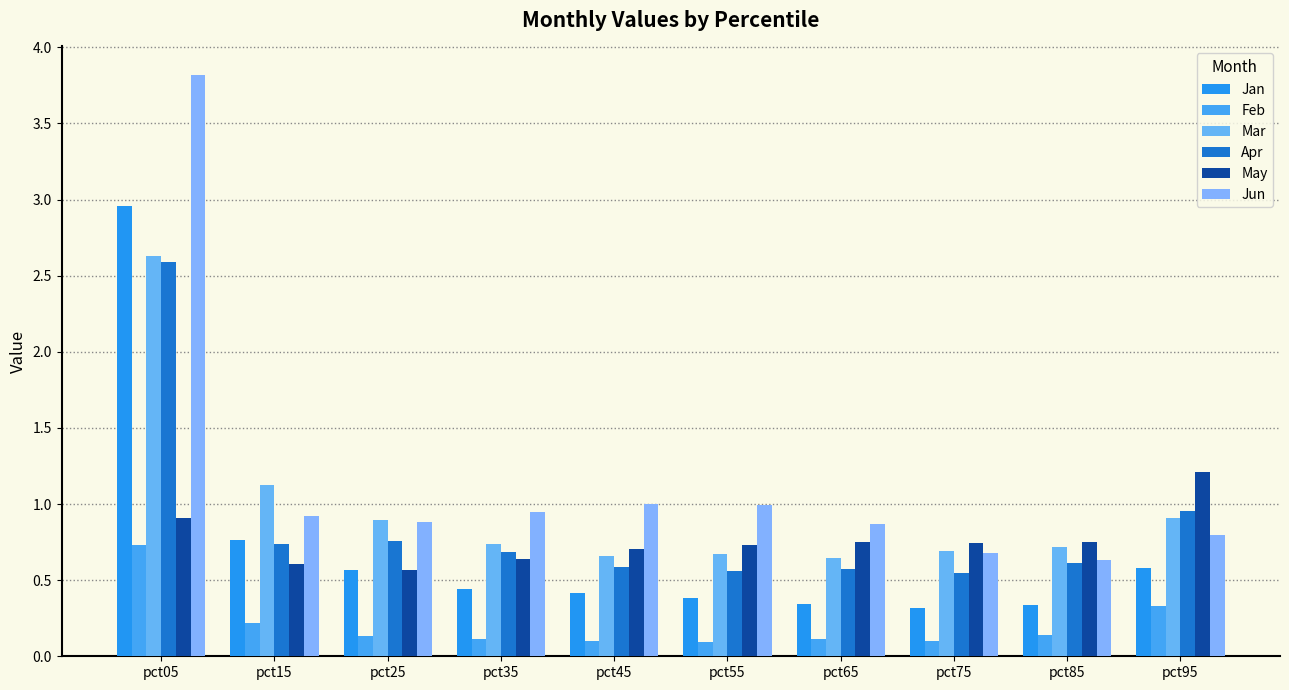

Which series has the largest range (max minus min)?

Jun